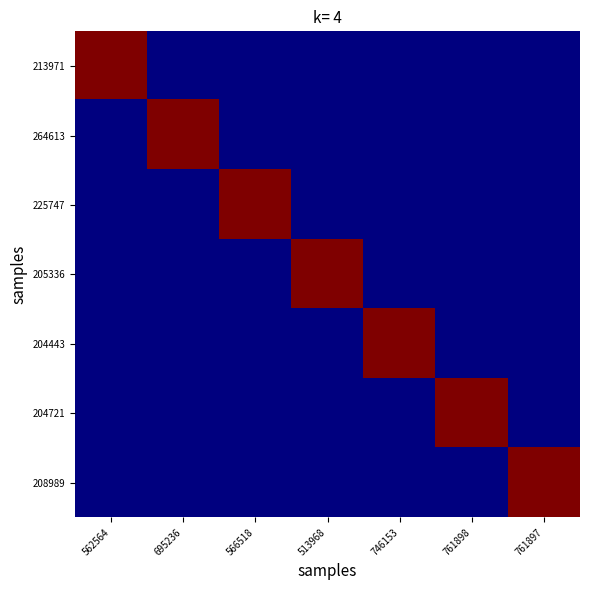

Which category has the lowest value across all series?

695236